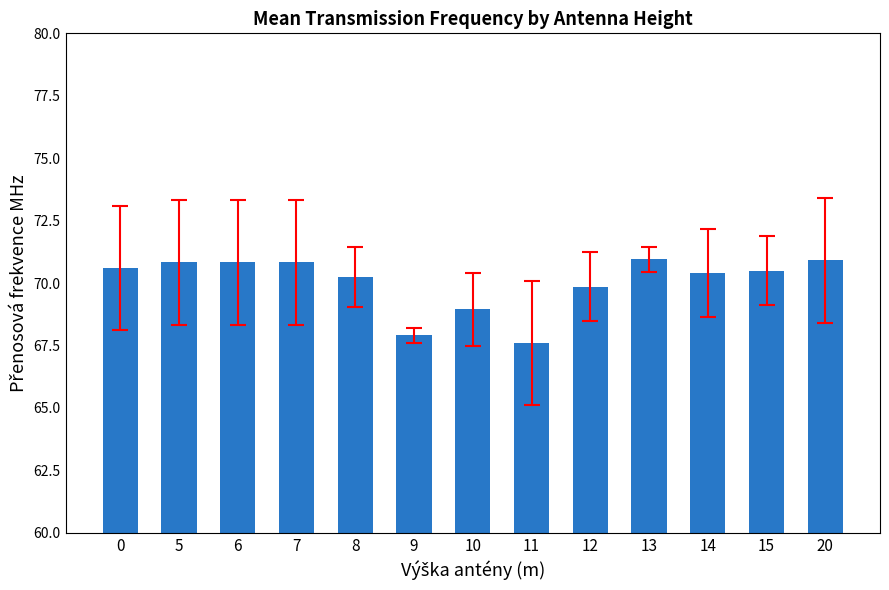

The value at 0 is 70.6. True or false?

True